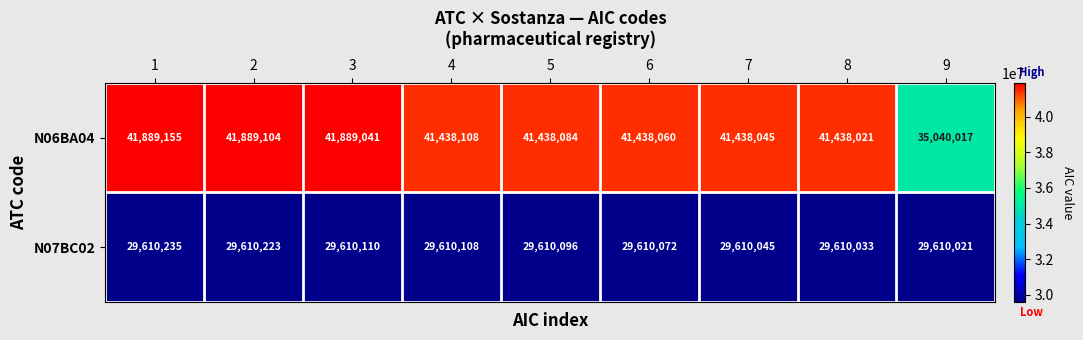

Between 3 and 8, which series saw the biggest shift?

N06BA04